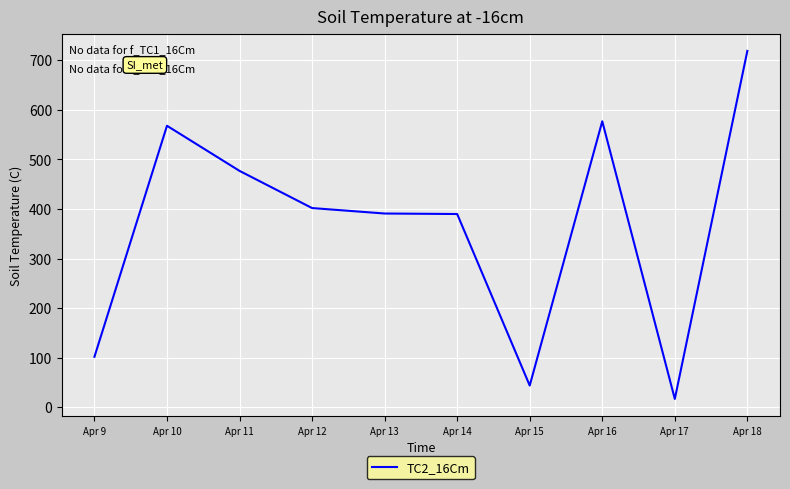

Is it true that the value at Apr 15 is 70?

False